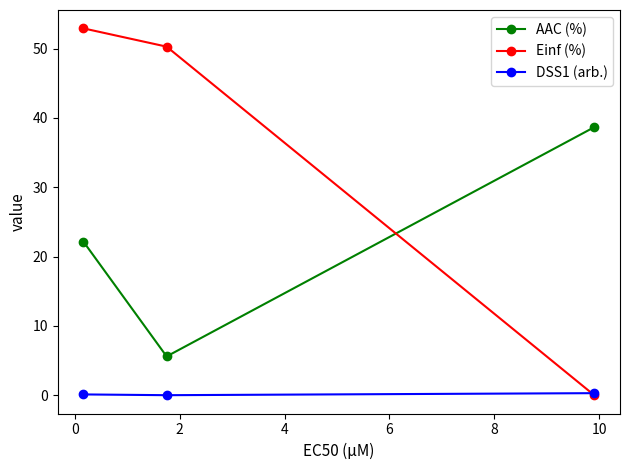

What are all the series names shown in the legend?

AAC (%), Einf (%), DSS1 (arb.)